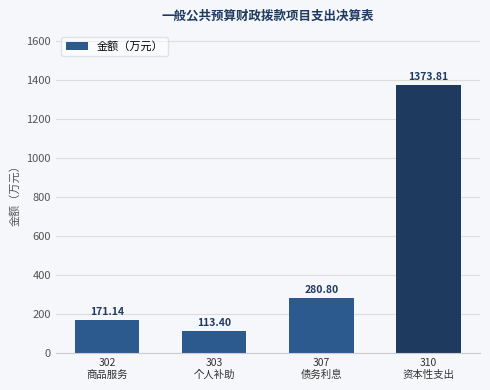

Rank the categories by value from lowest to highest.

303
个人补助, 302
商品服务, 307
债务利息, 310
资本性支出